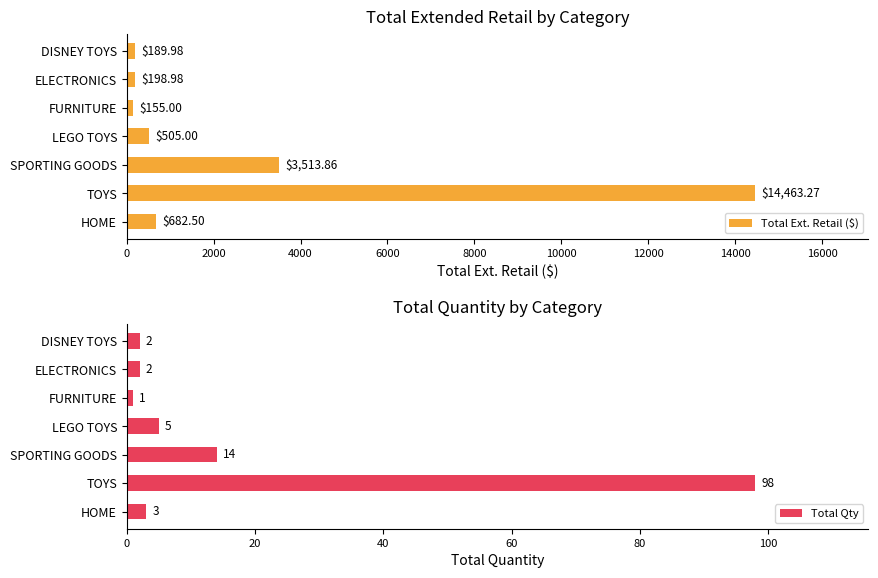

What is the sum of all Total Ext. Retail ($) values?

19708.6